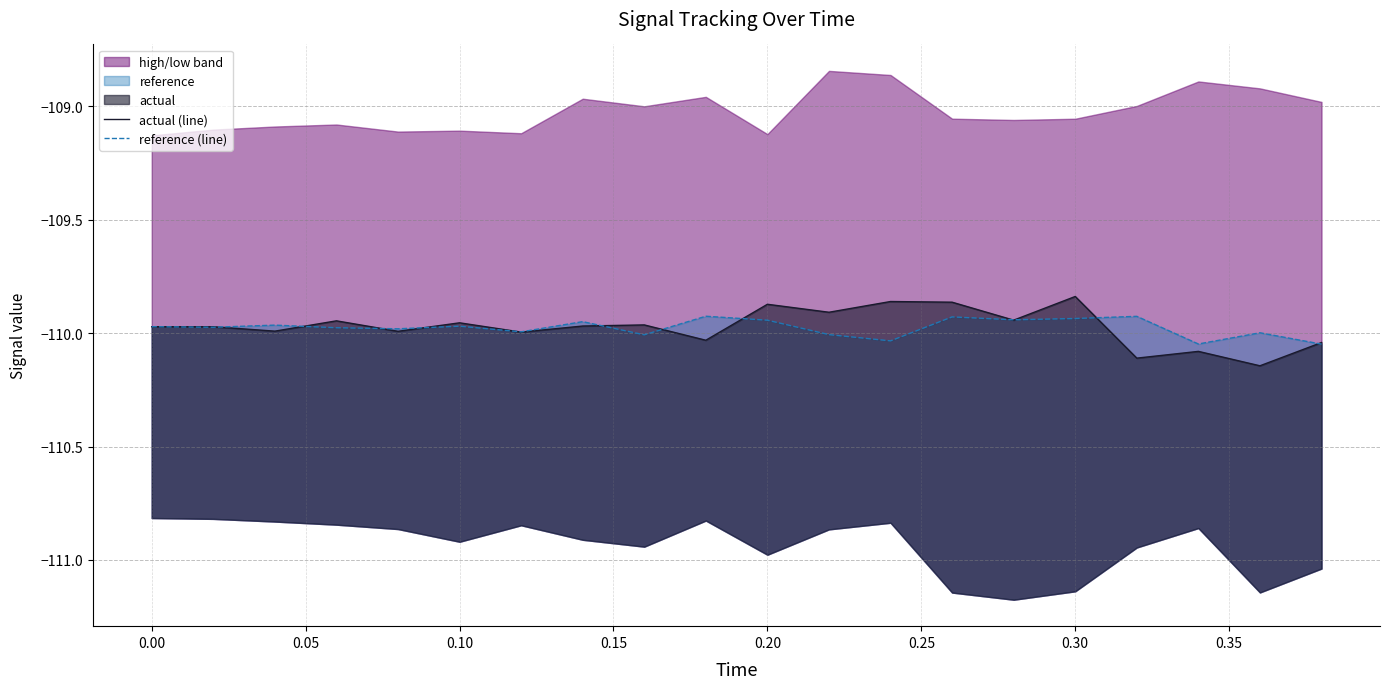

Where is actual (line) nearest to the value -109?

0.30